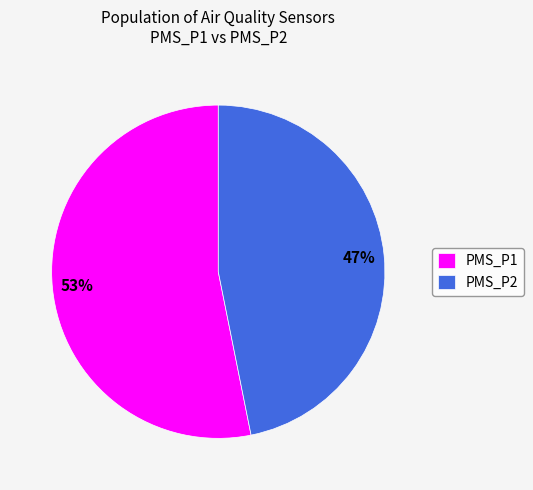

Between PMS_P2 and PMS_P1, which is larger?

PMS_P1